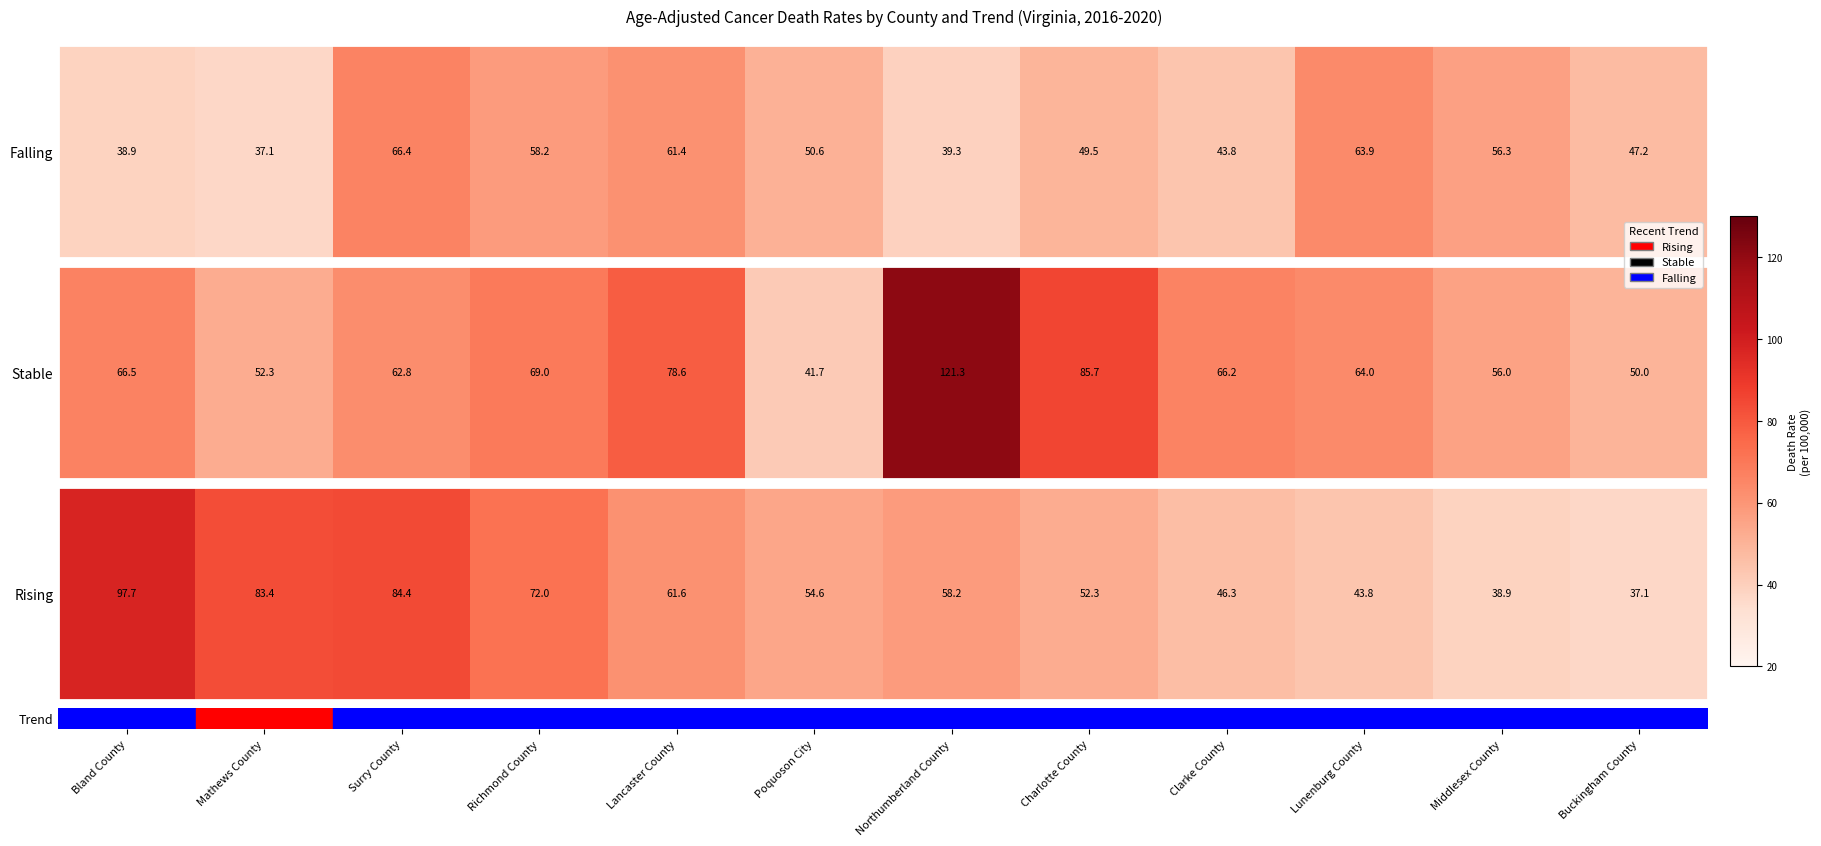

Is it true that the value at Clarke County is 8?

True